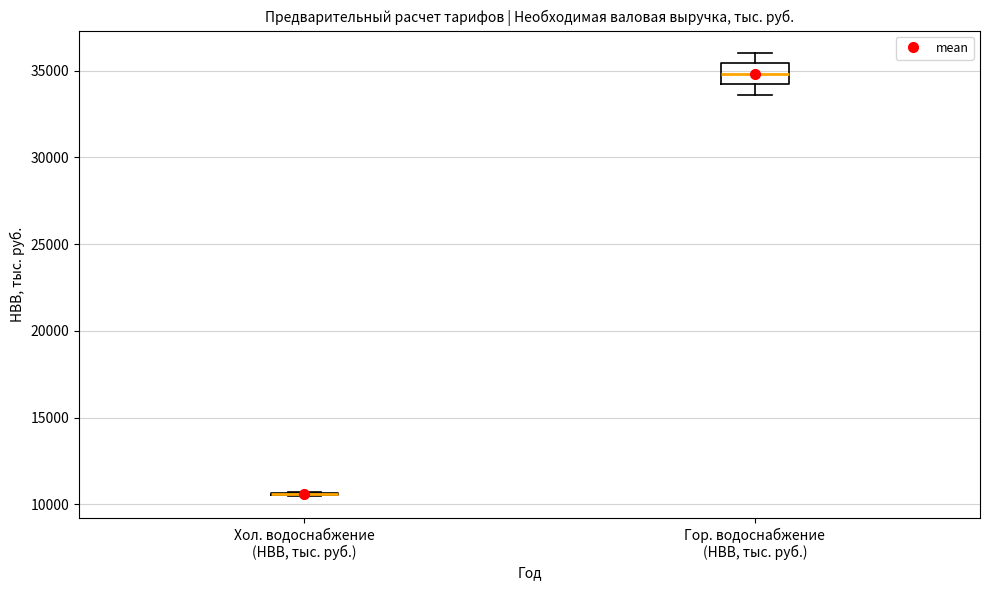

Reading left to right, transcribe this box plot: for each box, give where its median line is, the range the box spans, and where its two whiskers end, as read against the y-axis. The values are not printed on the chart, so give them approximately, as read against the axis.

Хол. водоснабжение (НВВ, тыс. руб.): box collapsed to a line at 10500, whiskers 10500 to 10500
Гор. водоснабжение (НВВ, тыс. руб.): median 35000, box 34000 to 35500, whiskers 33500 to 36000